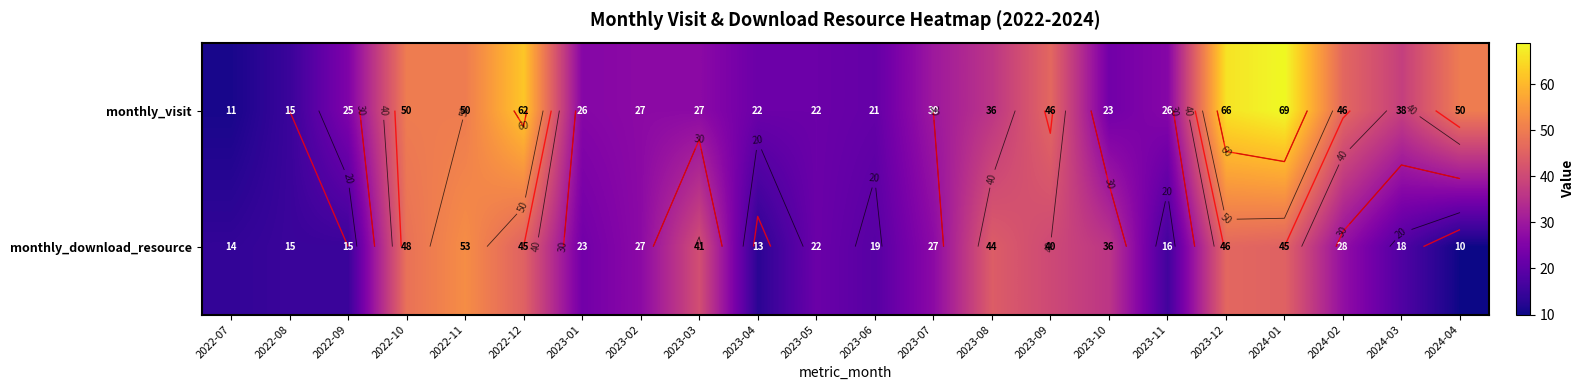

How many data points in monthly_download_resource are less than 27?

10